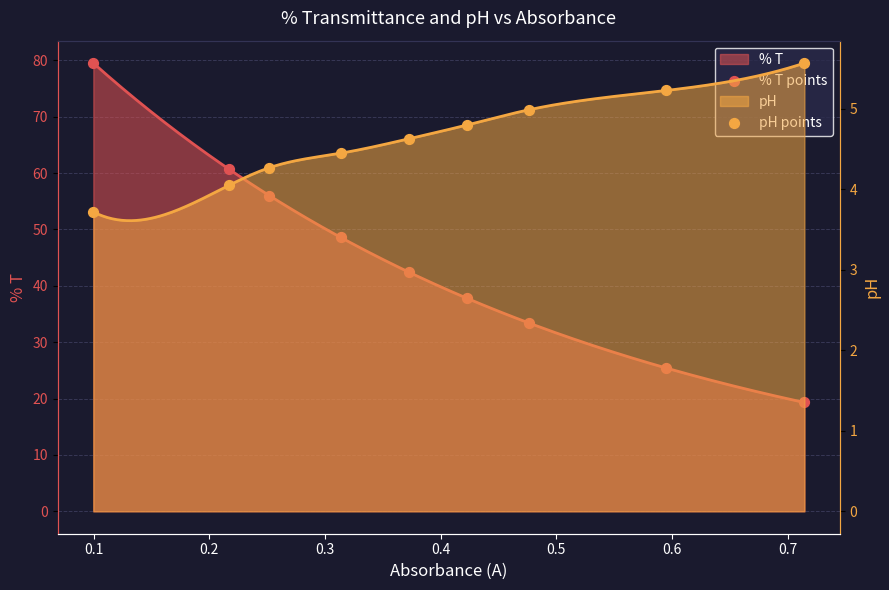

Which series has the largest total across all categories?

% T points